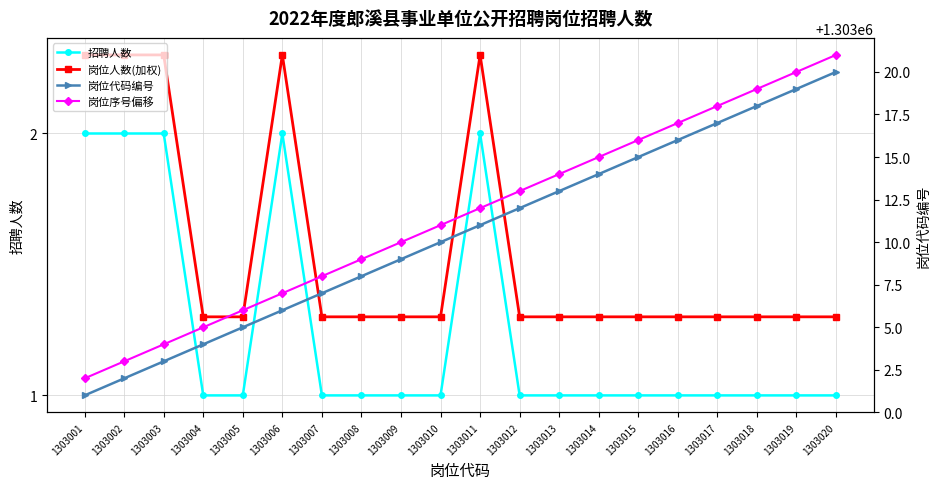

True or false: 招聘人数 has more than 2 points higher than both neighbors.

False